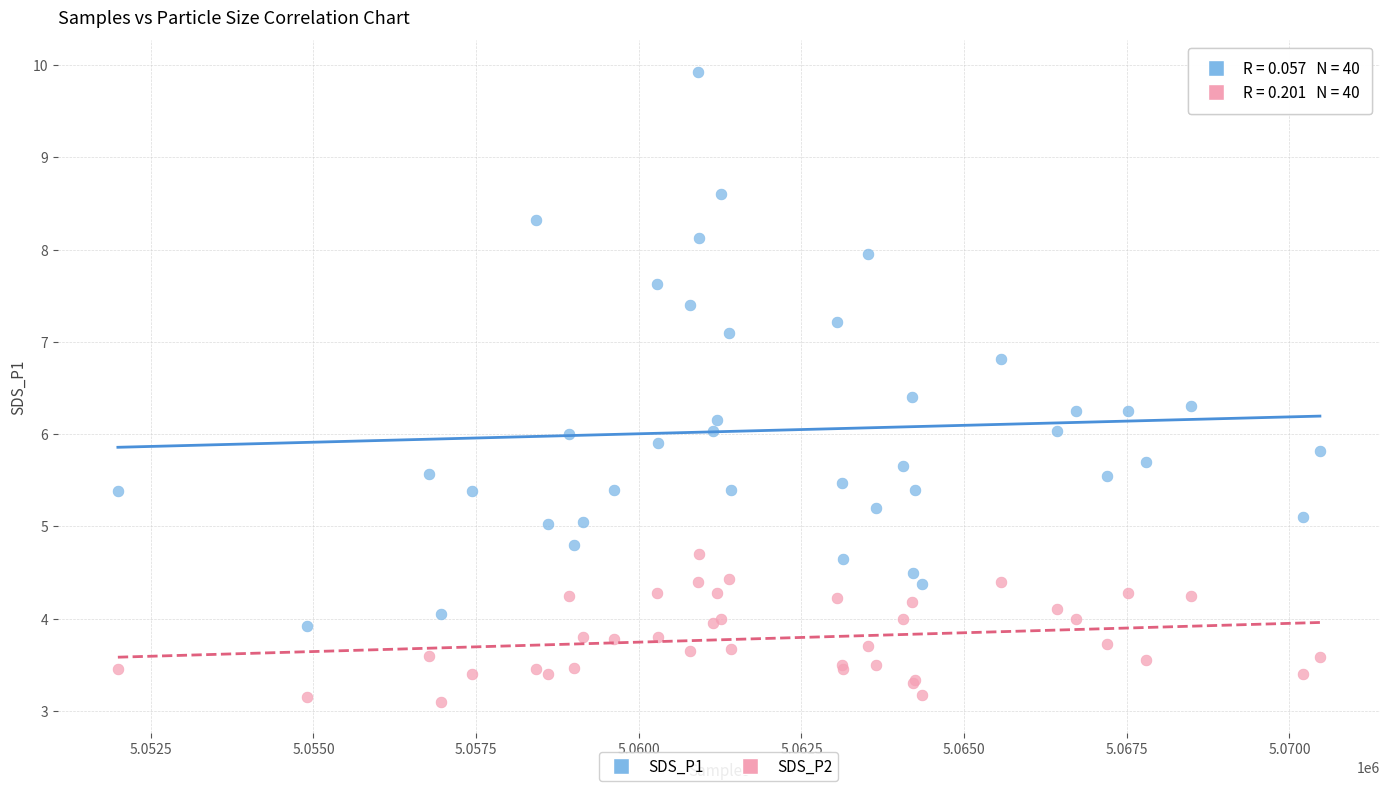

Which series has the largest Y range (max minus min)?

SDS_P1